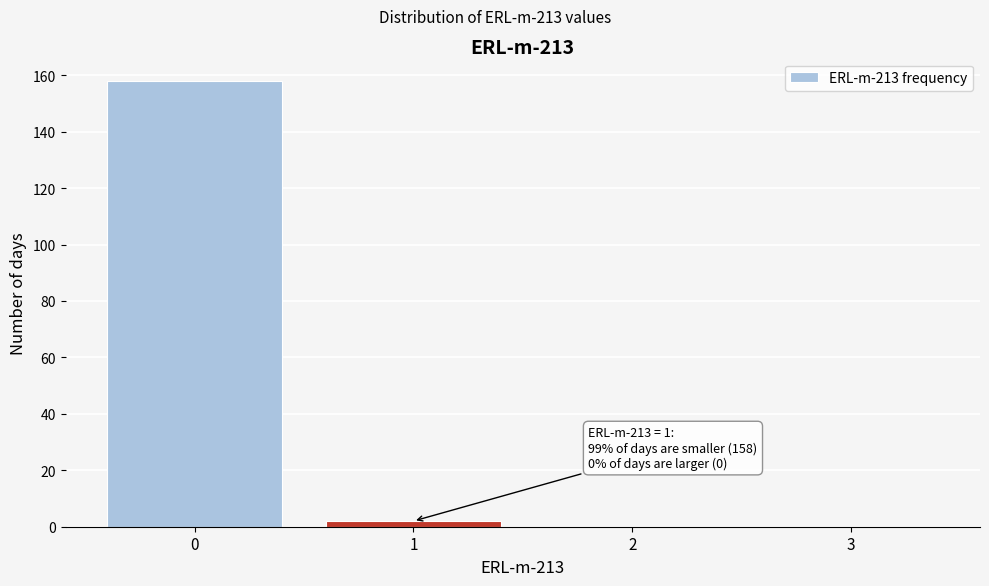

Which range on the x-axis has the tallest bar?

-0.5 to 0.5